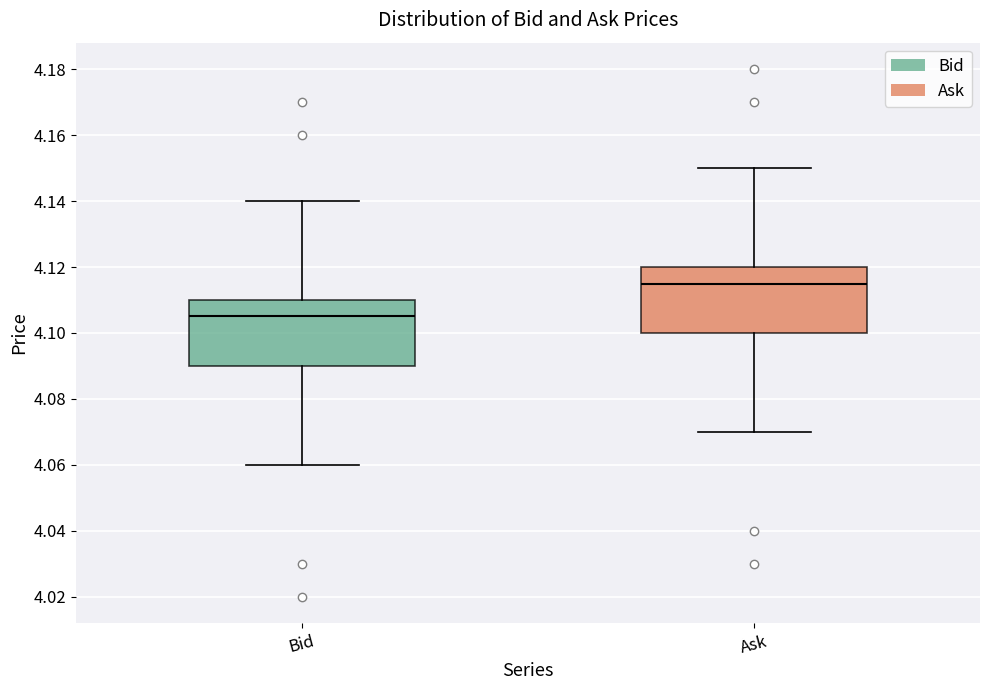

Where does the upper whisker of the box for Bid end on the y-axis? The values are not printed on the chart, so give them approximately, as read against the axis.

4.140